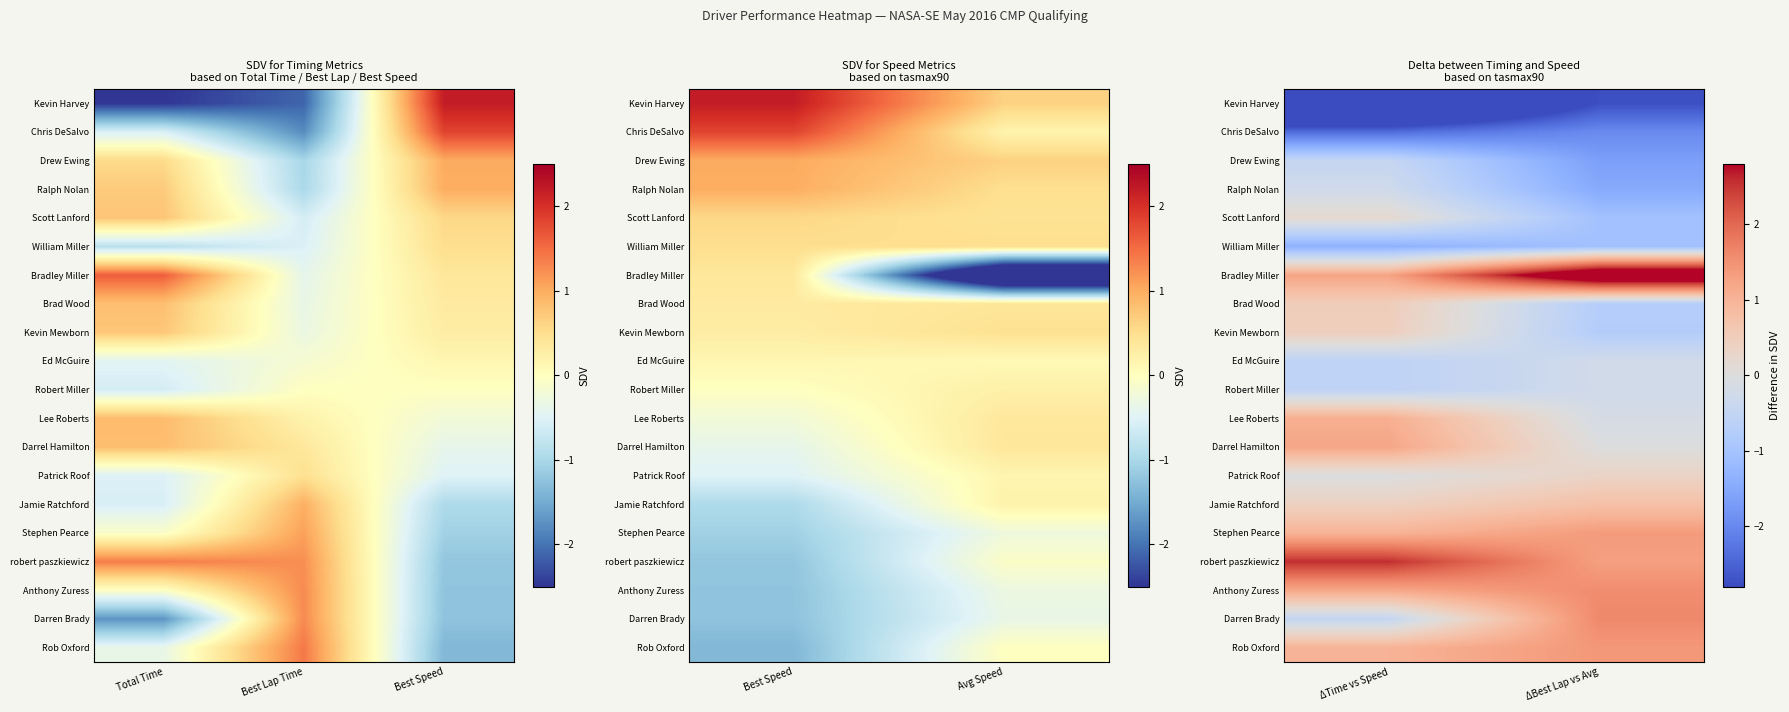

At which label does Scott Lanford reach its minimum?

ΔBest Lap vs Avg